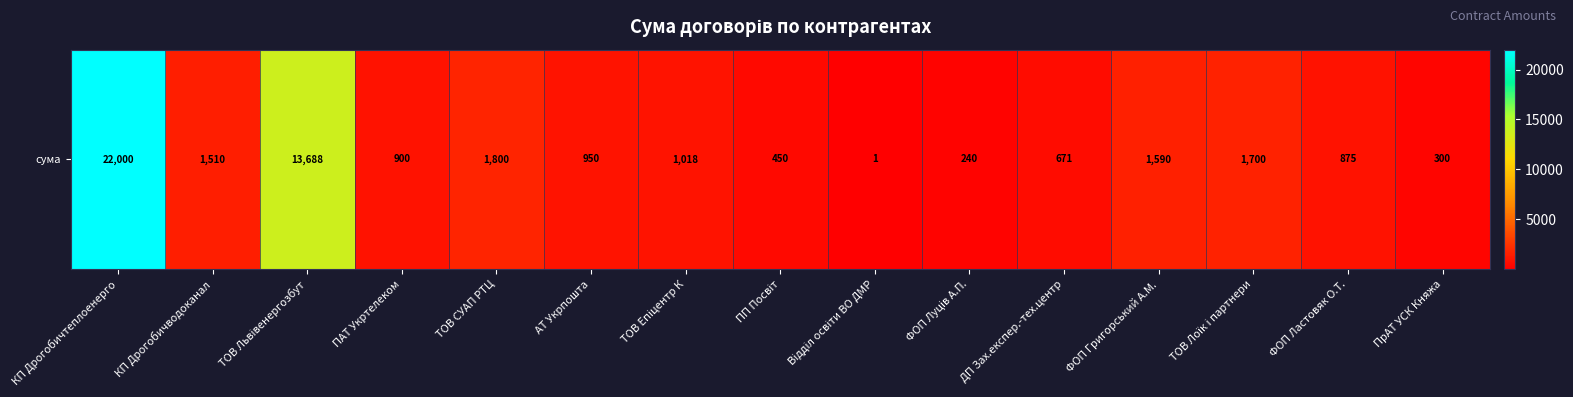

What value does the data have at ПАТ Укртелеком?

900.0